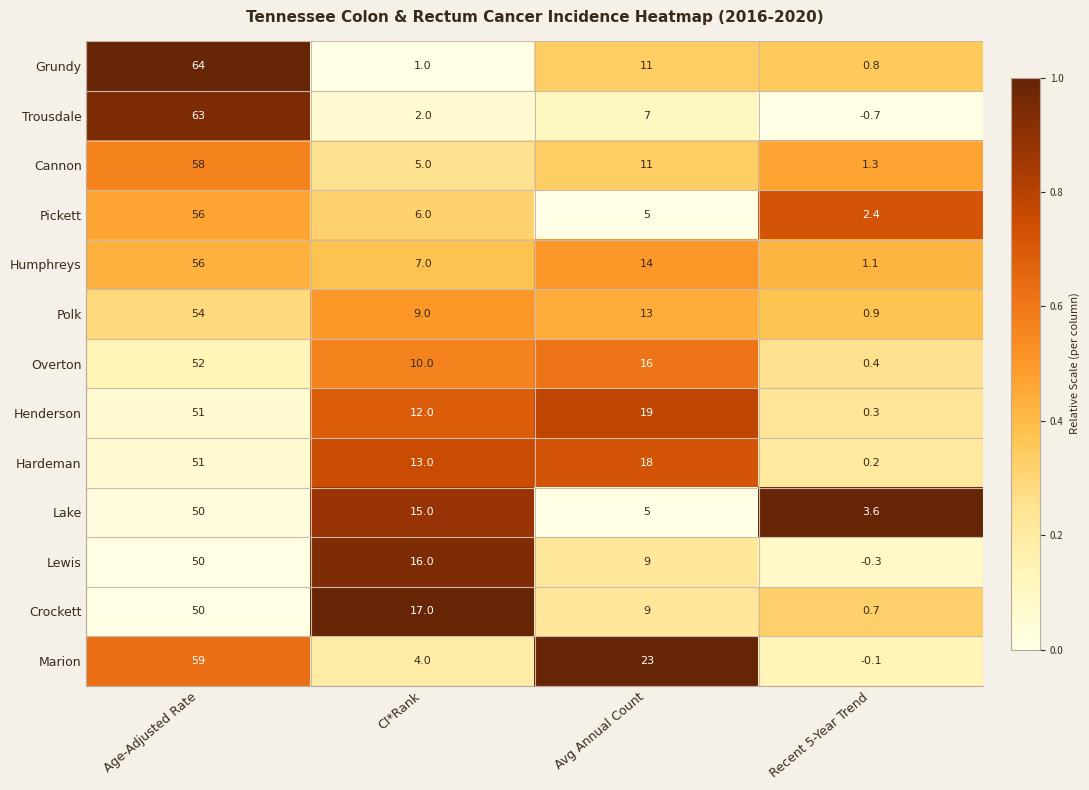

Between CI*Rank and Avg Annual Count, which series saw the biggest shift?

Marion